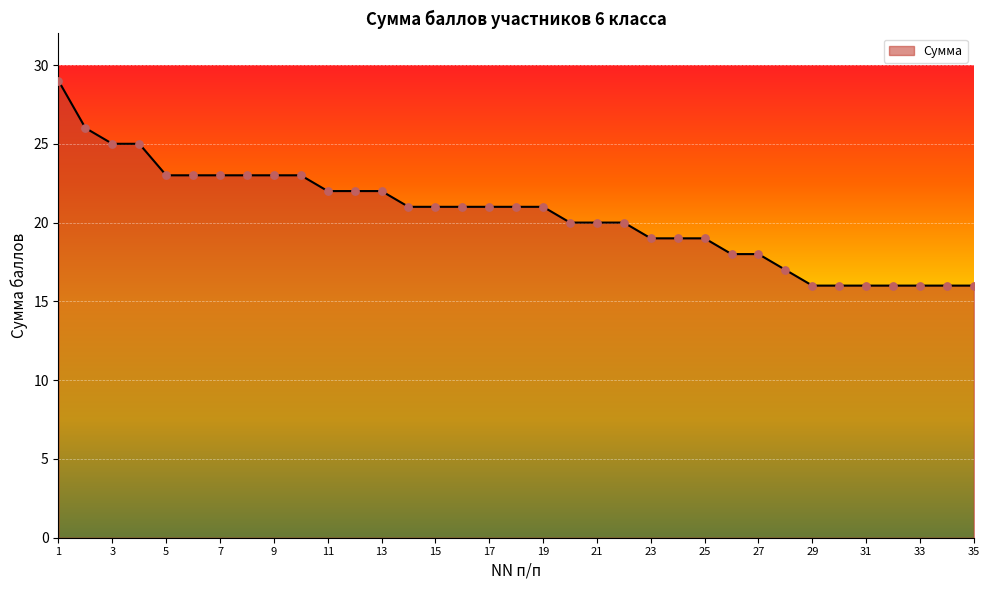

What is the maximum value shown in the chart?

29